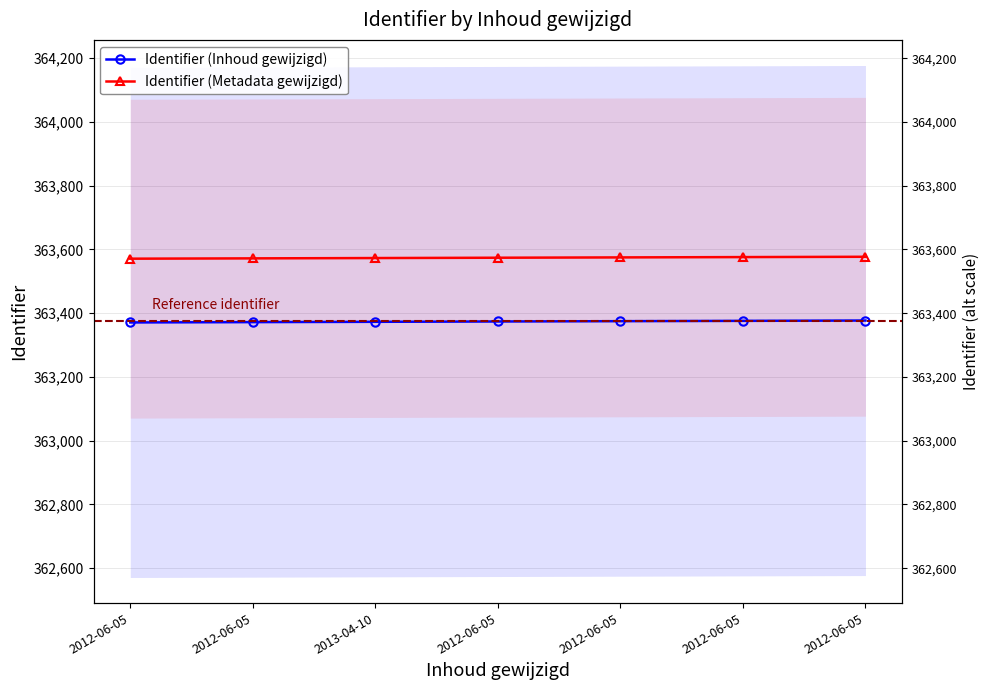

At which category does the chart reach its peak across all series?

2012-06-05